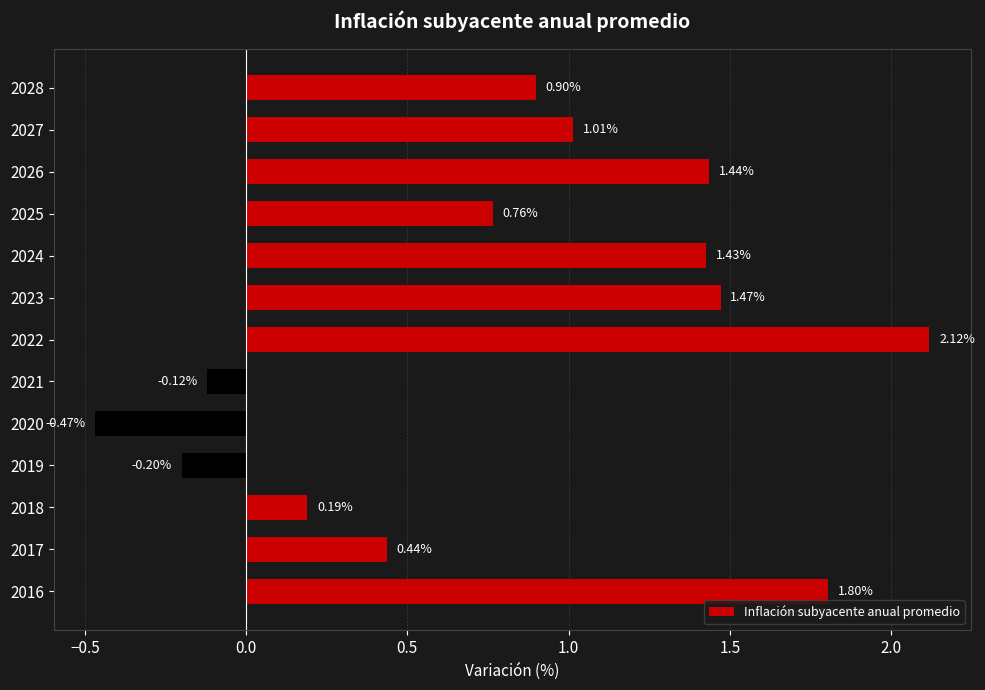

Between 2025 and 2022, which is larger?

2022